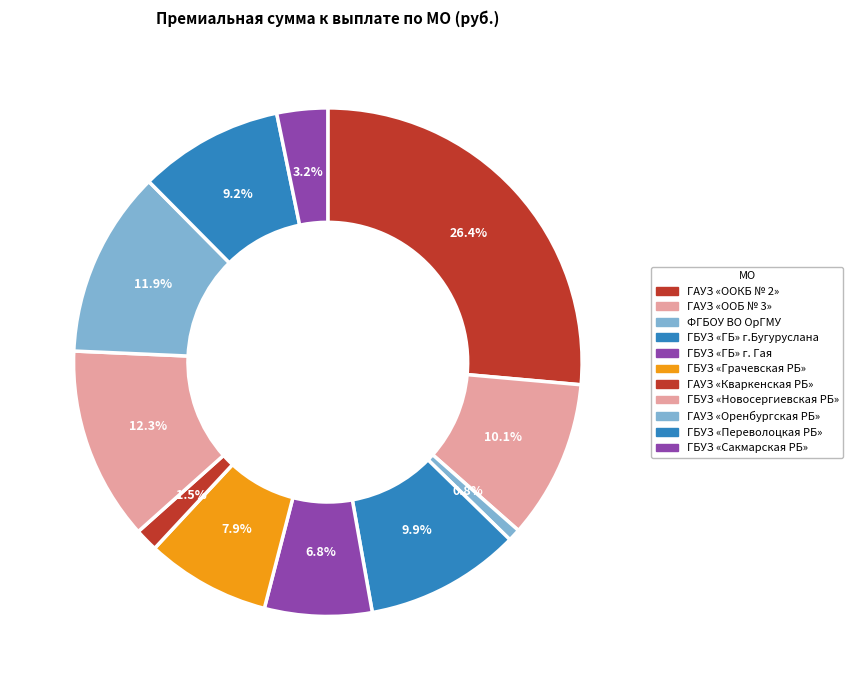

To the nearest percent, what is the average slice percentage?

9%